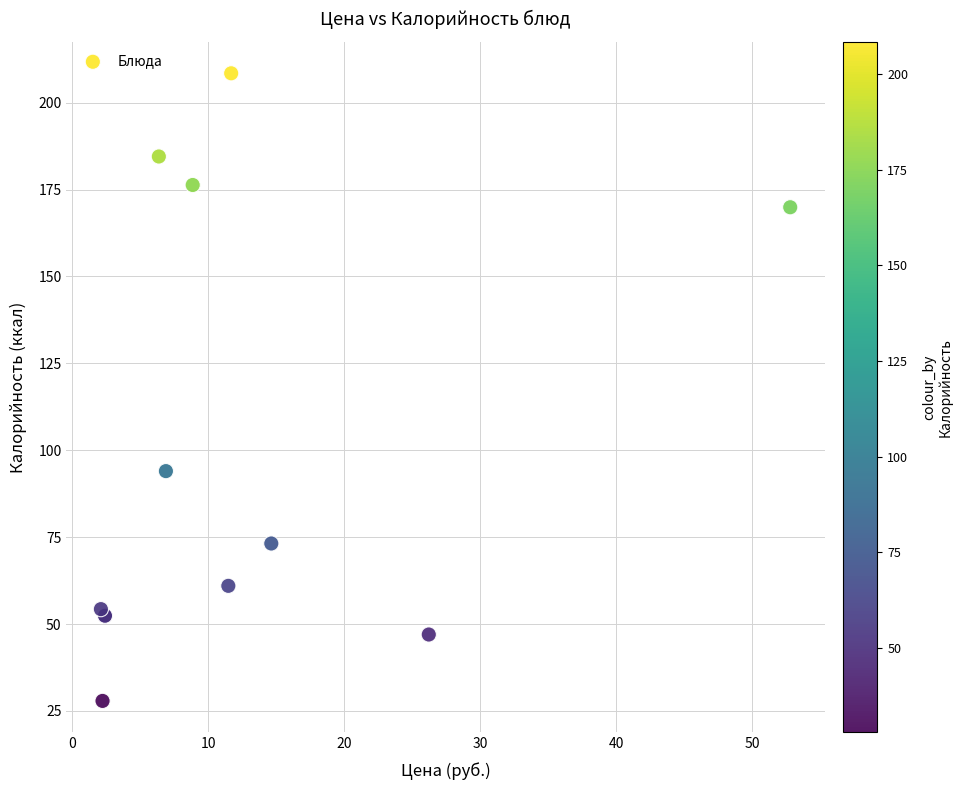

What Y value in the scatter plot is closest to 118?

94.0